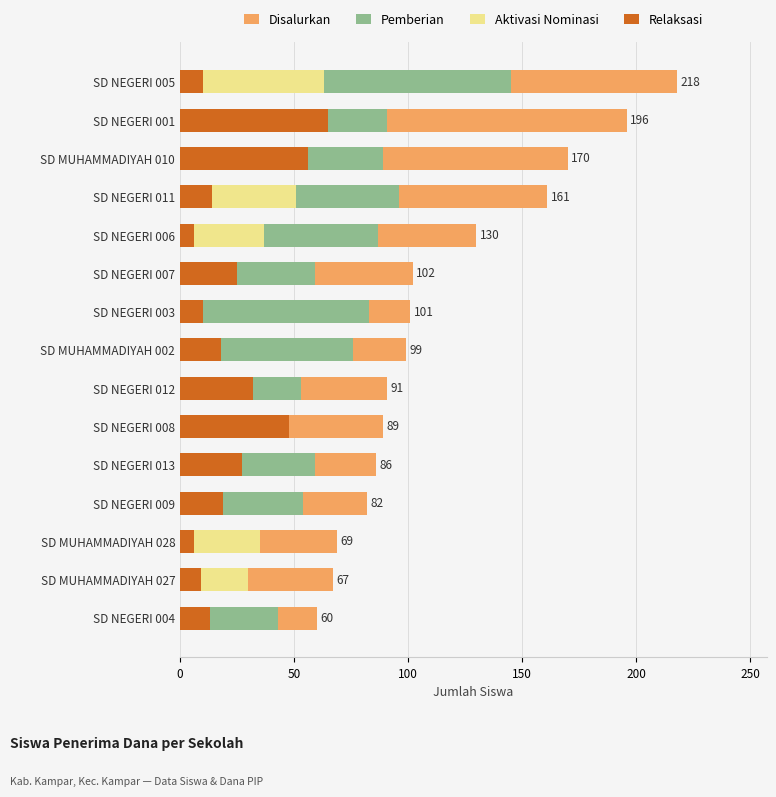

The Disalurkan series shows 312 at SD NEGERI 001. True or false?

False